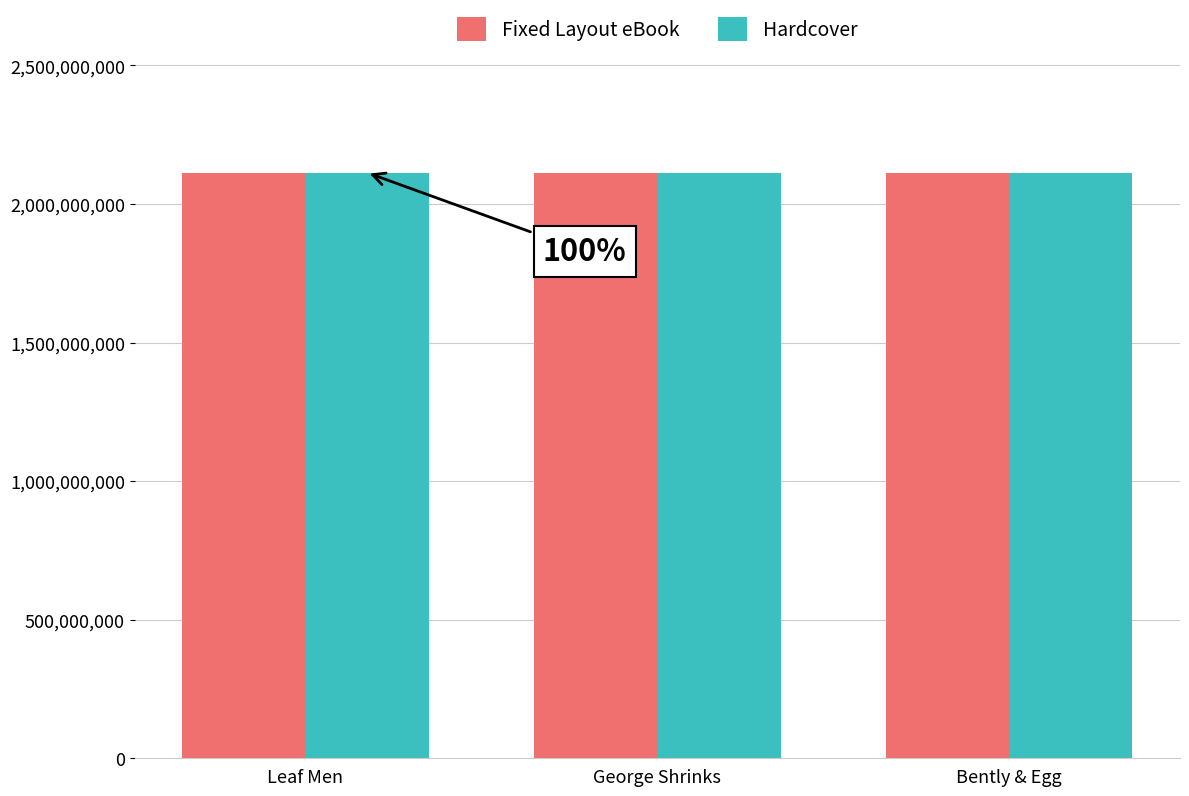

What is the highest value of the Fixed Layout eBook series?

2113097926